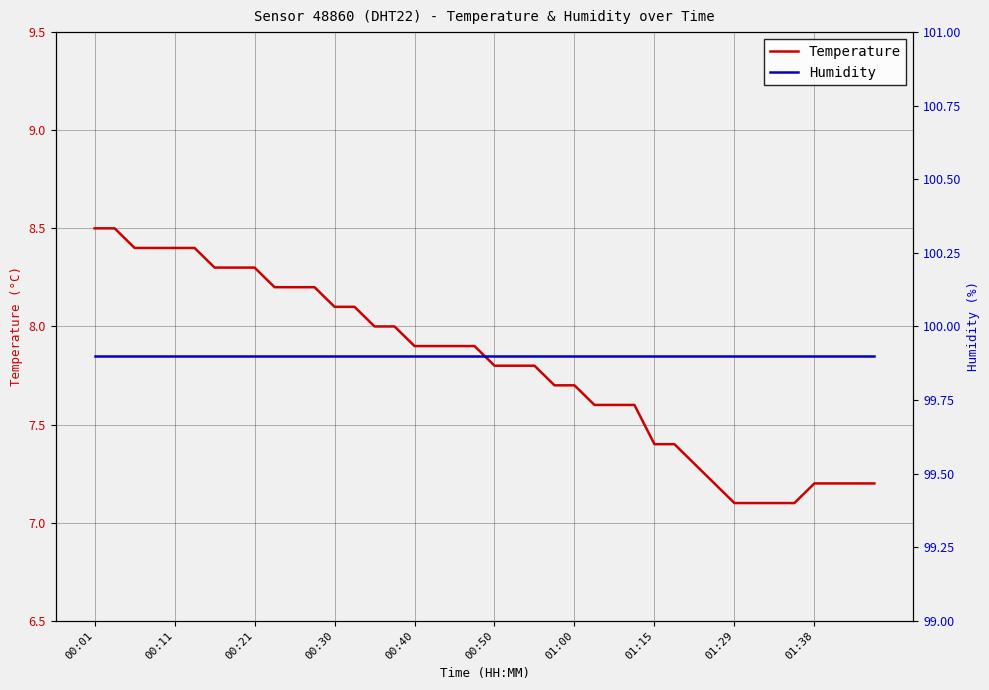

Count the number of data series in this chart.

2